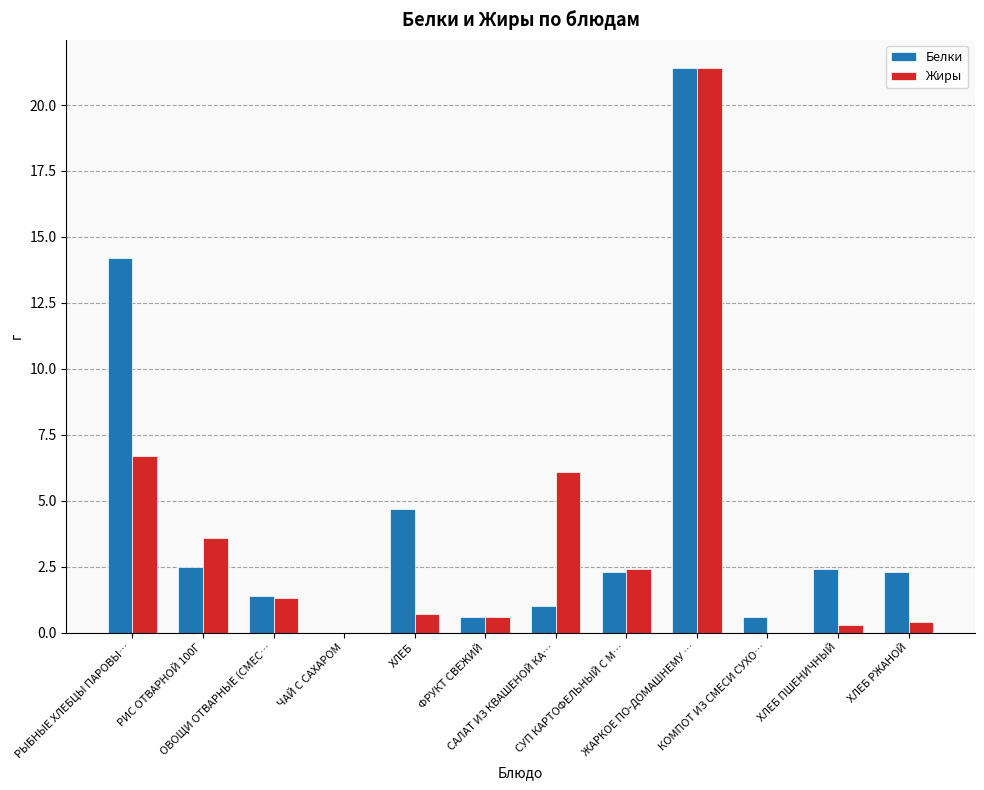

The value of Белки at ЖАРКОЕ ПО-ДОМАШНЕМУ … is 21.4. True or false?

True